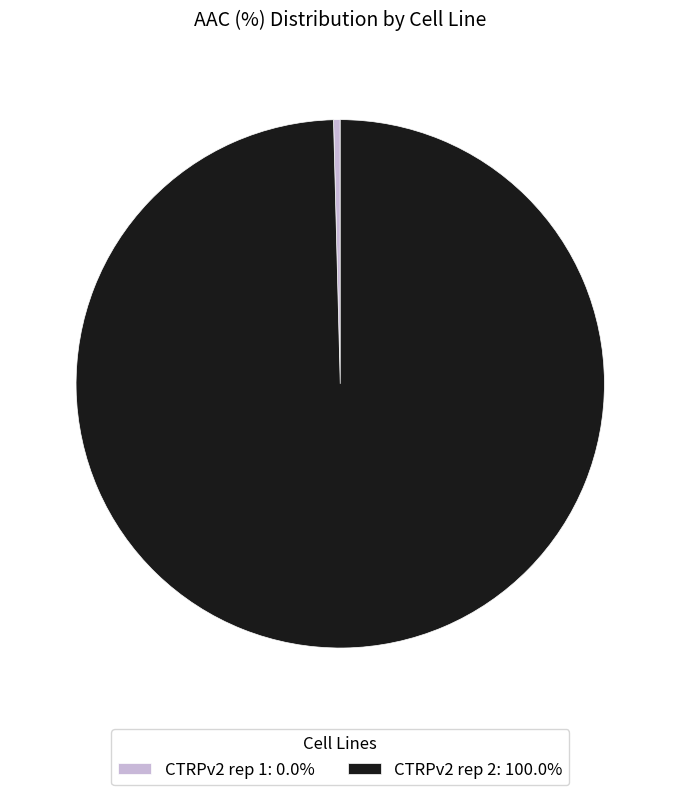

Combined, do CTRPv2 rep 1: 0.0% and CTRPv2 rep 2: 100.0% account for over 50%?

Yes